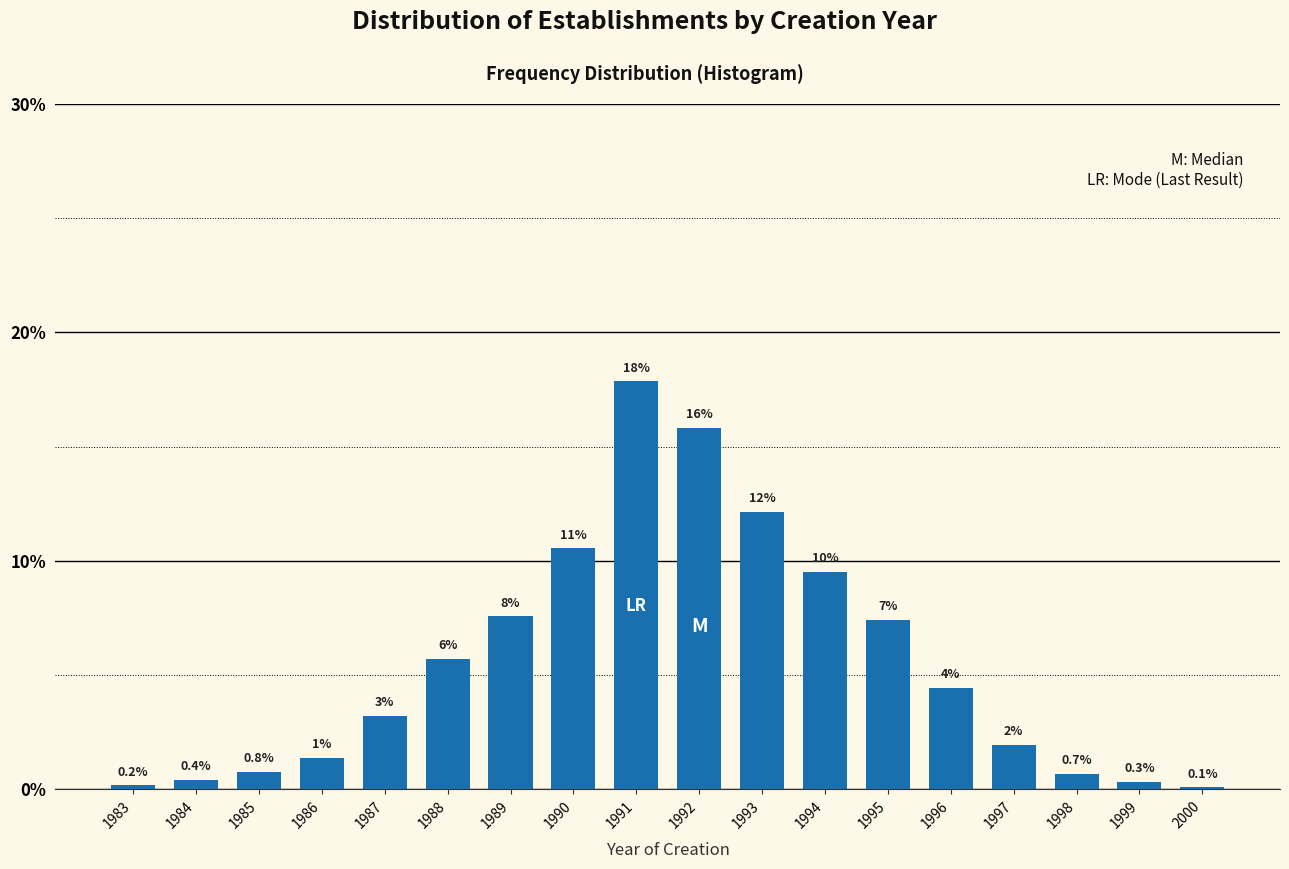

Are the bars horizontal?

No